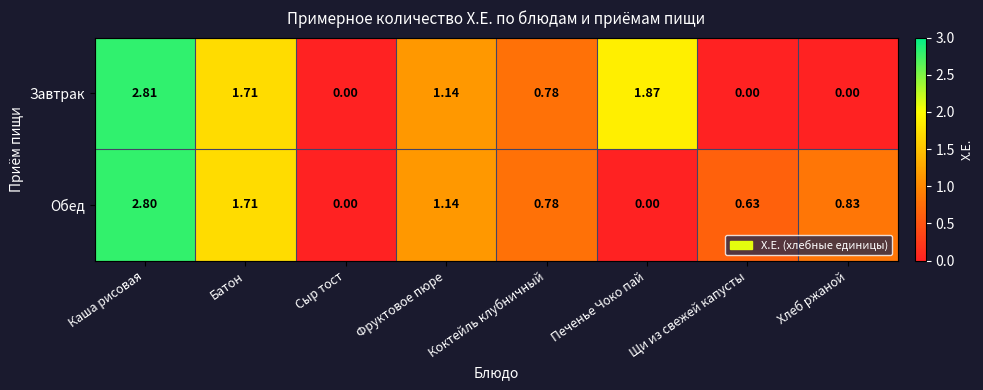

Which series has the largest range (max minus min)?

Завтрак